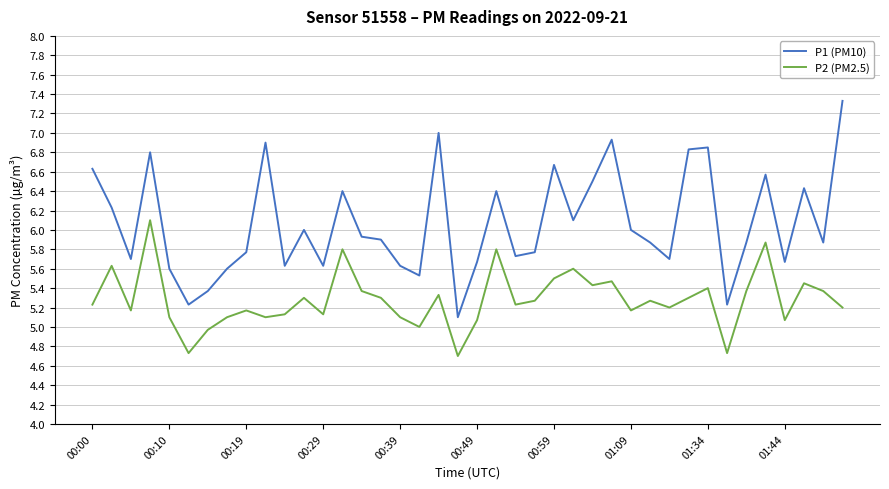

What is the smallest value displayed?

4.7